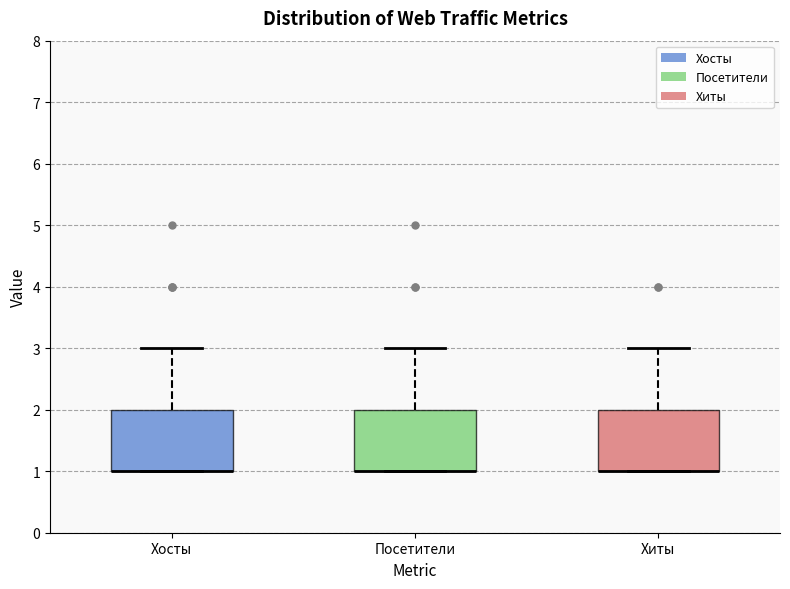

Where does the upper whisker of the box for Хиты end on the y-axis? The values are not printed on the chart, so give them approximately, as read against the axis.

3